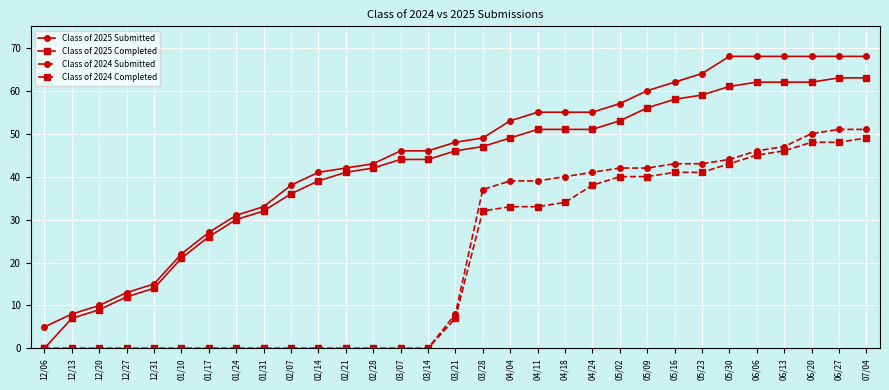

What is the value of the Class of 2024 Submitted point at the 31st from the left?

51